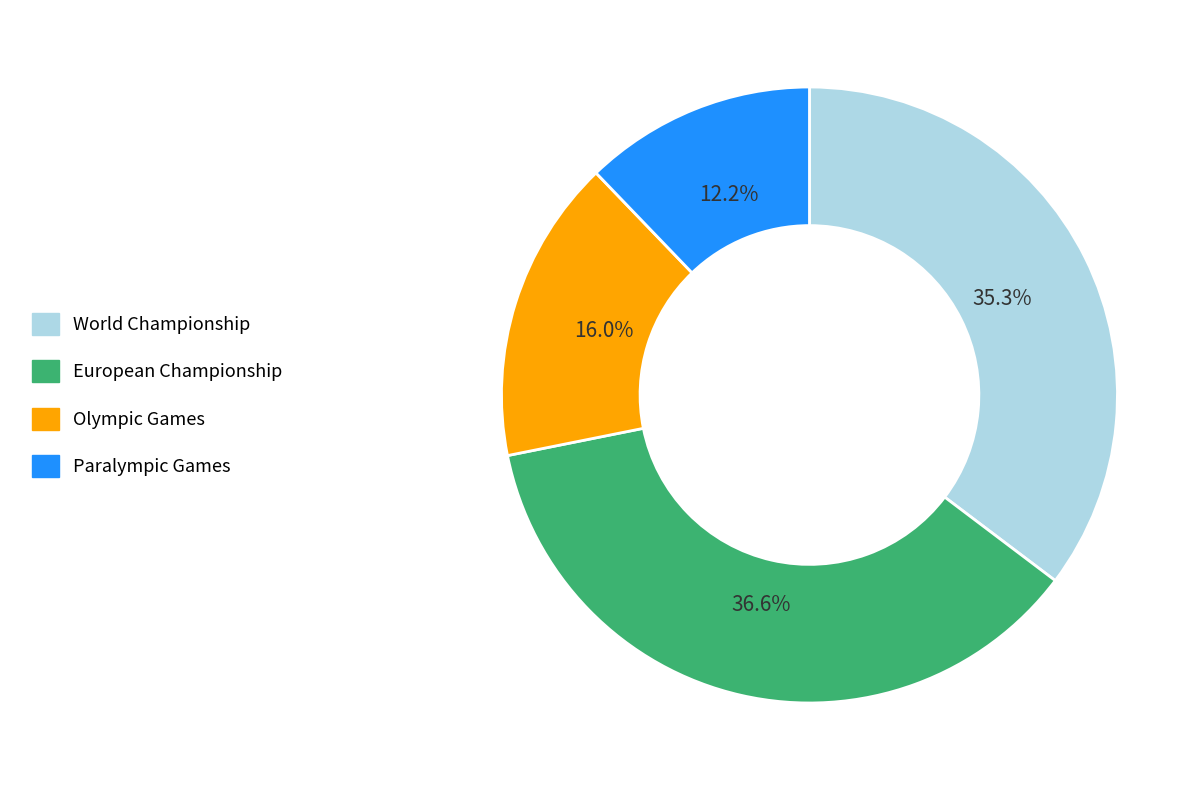

Is there a majority slice in this chart?

No